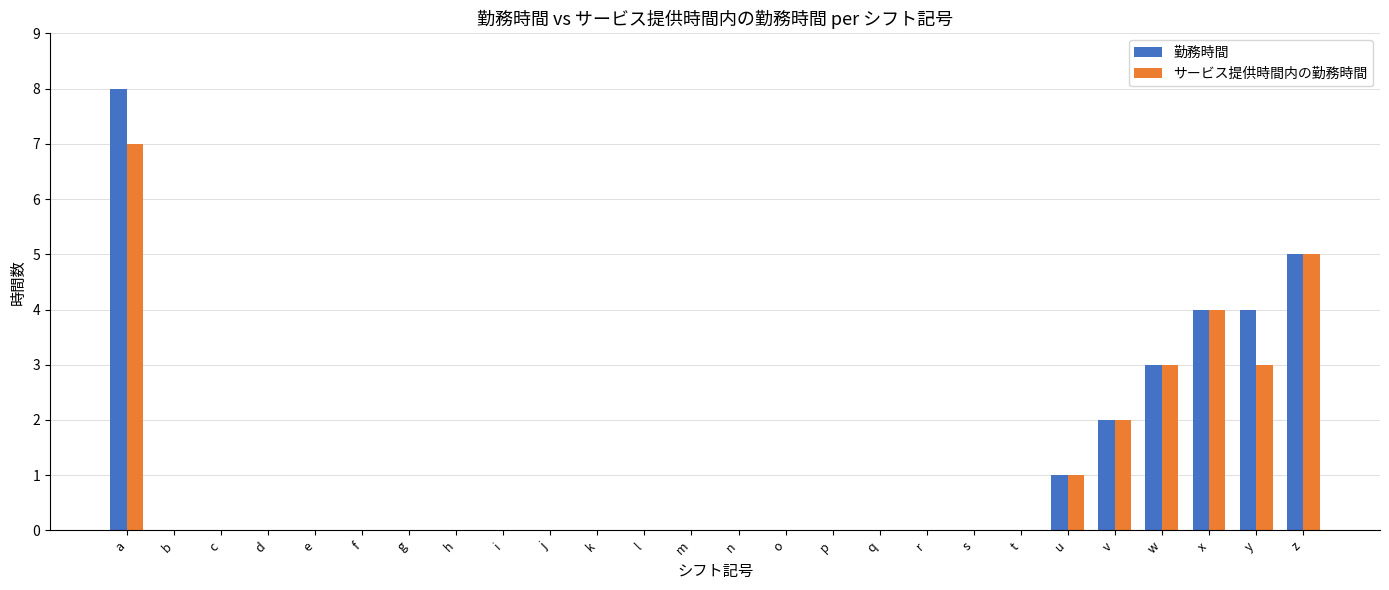

At which category is the sum across all series the highest?

a